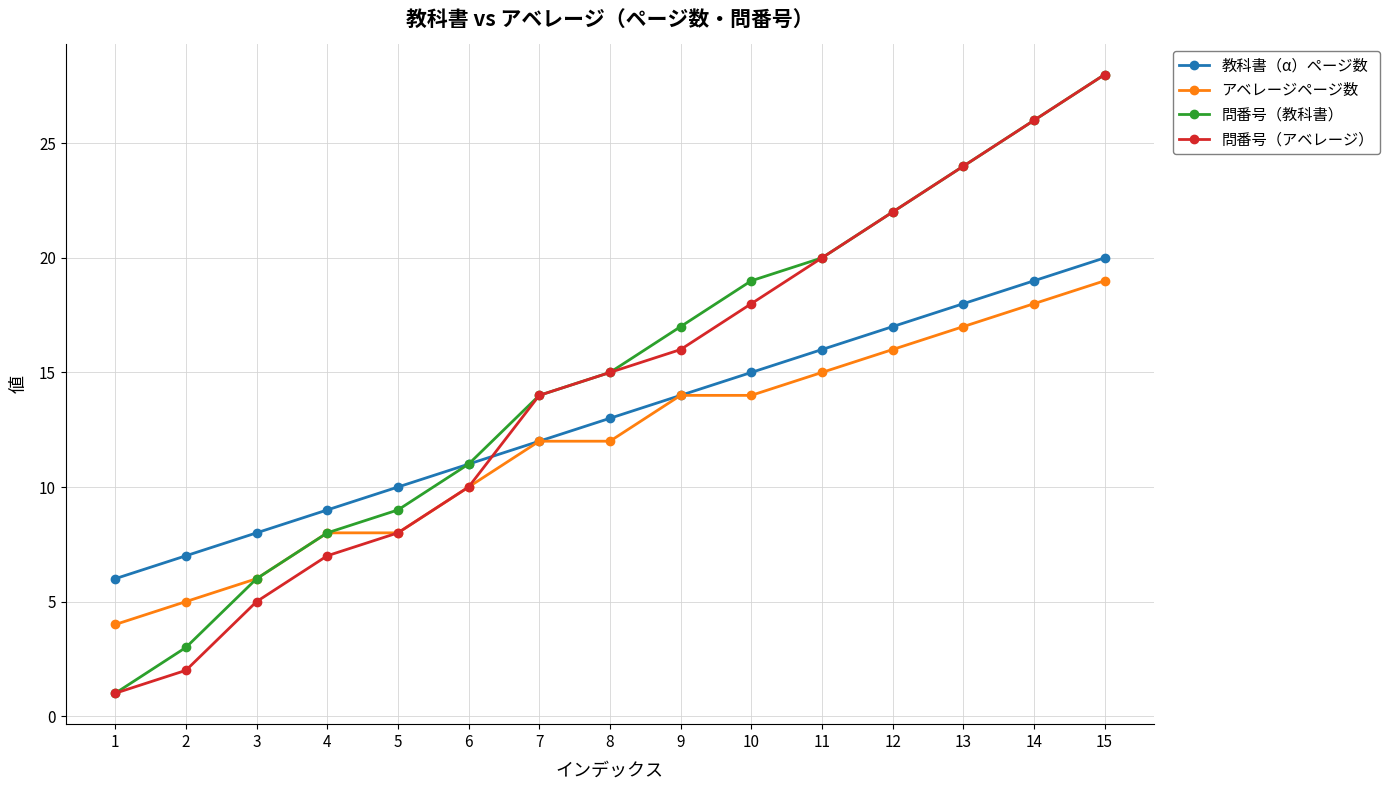

List the labels in order of 教科書（α）ページ数 value, smallest first.

1, 2, 3, 4, 5, 6, 7, 8, 9, 10, 11, 12, 13, 14, 15